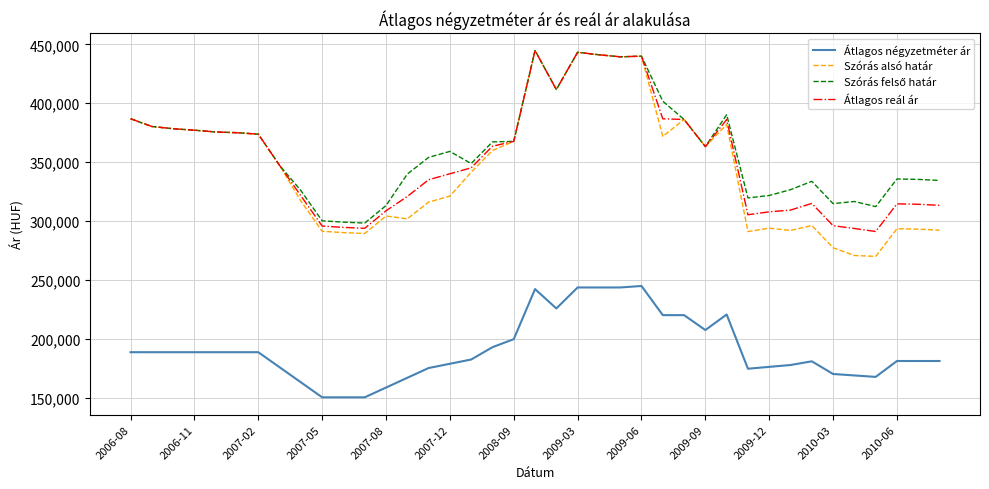

What is the lowest value of the Átlagos négyzetméter ár series?

150753